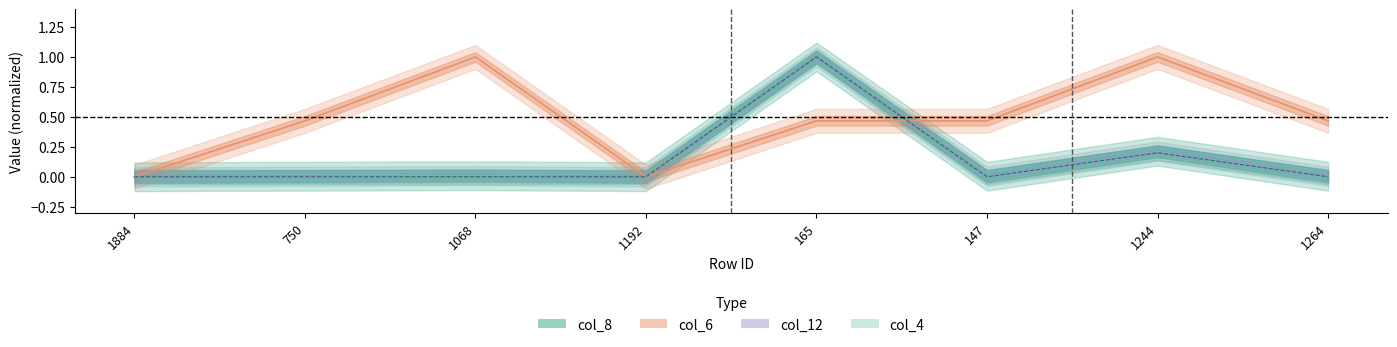

Which series has the largest total across all categories?

col_6